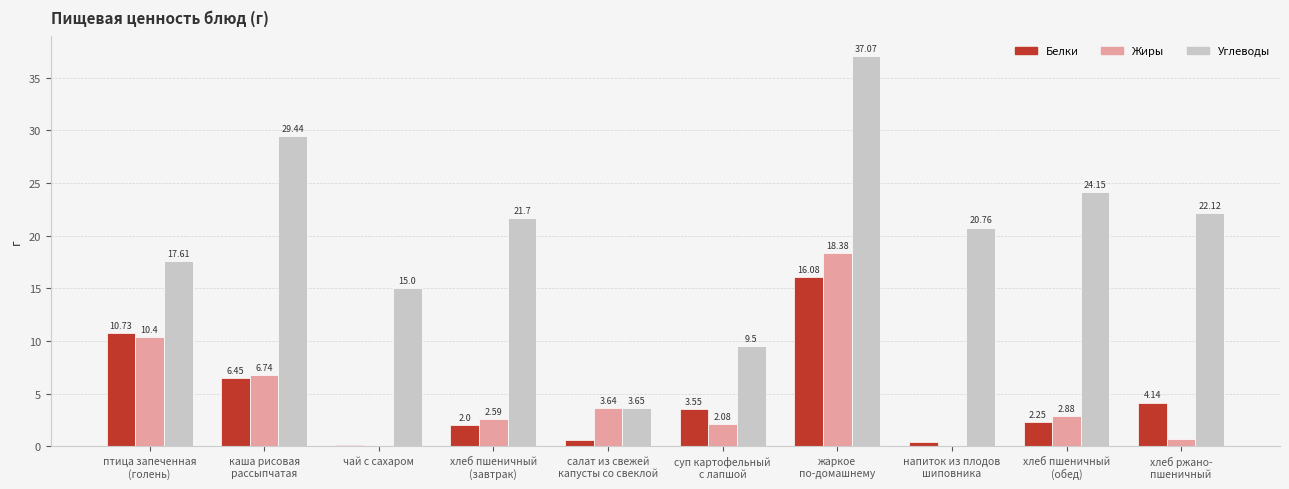

Which series has the largest total across all categories?

Углеводы